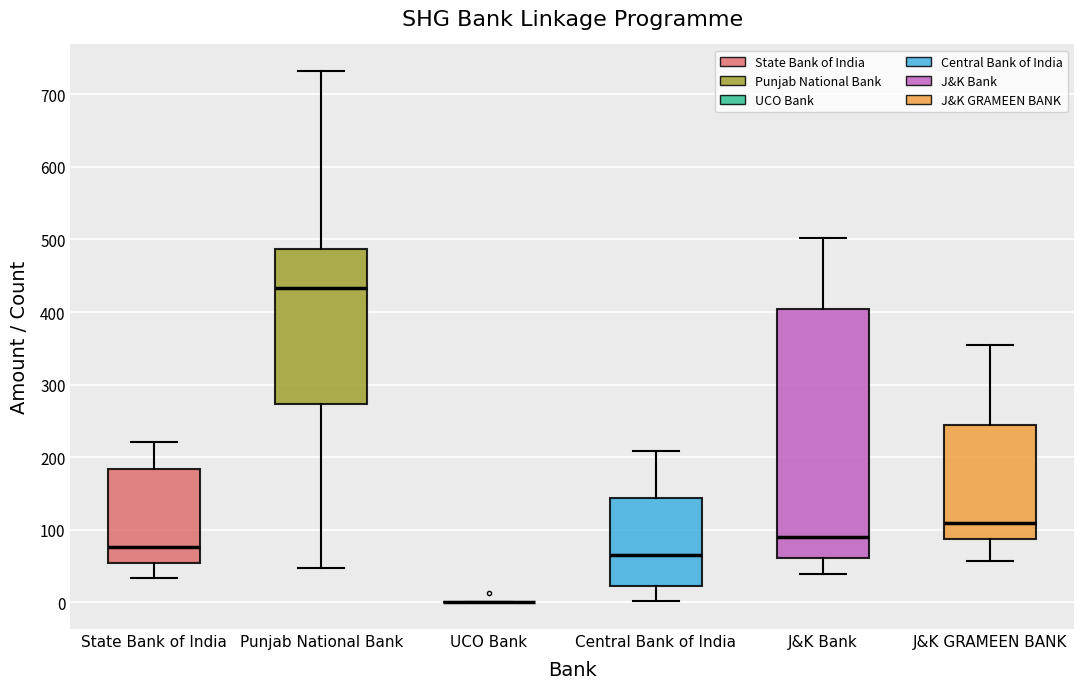

Reading left to right, read every box against the y-axis: the position of its median line, the range the box covers, and the ends of its whiskers. The values are not printed on the chart, so give them approximately, as read against the axis.

State Bank of India: median 80, box 50 to 180, whiskers 30 to 220
Punjab National Bank: median 430, box 270 to 490, whiskers 50 to 730
UCO Bank: box collapsed to a line at 0, whiskers 0 to 0
Central Bank of India: median 60, box 20 to 140, whiskers 0 to 210
J&K Bank: median 90, box 60 to 400, whiskers 40 to 500
J&K GRAMEEN BANK: median 110, box 90 to 240, whiskers 60 to 350